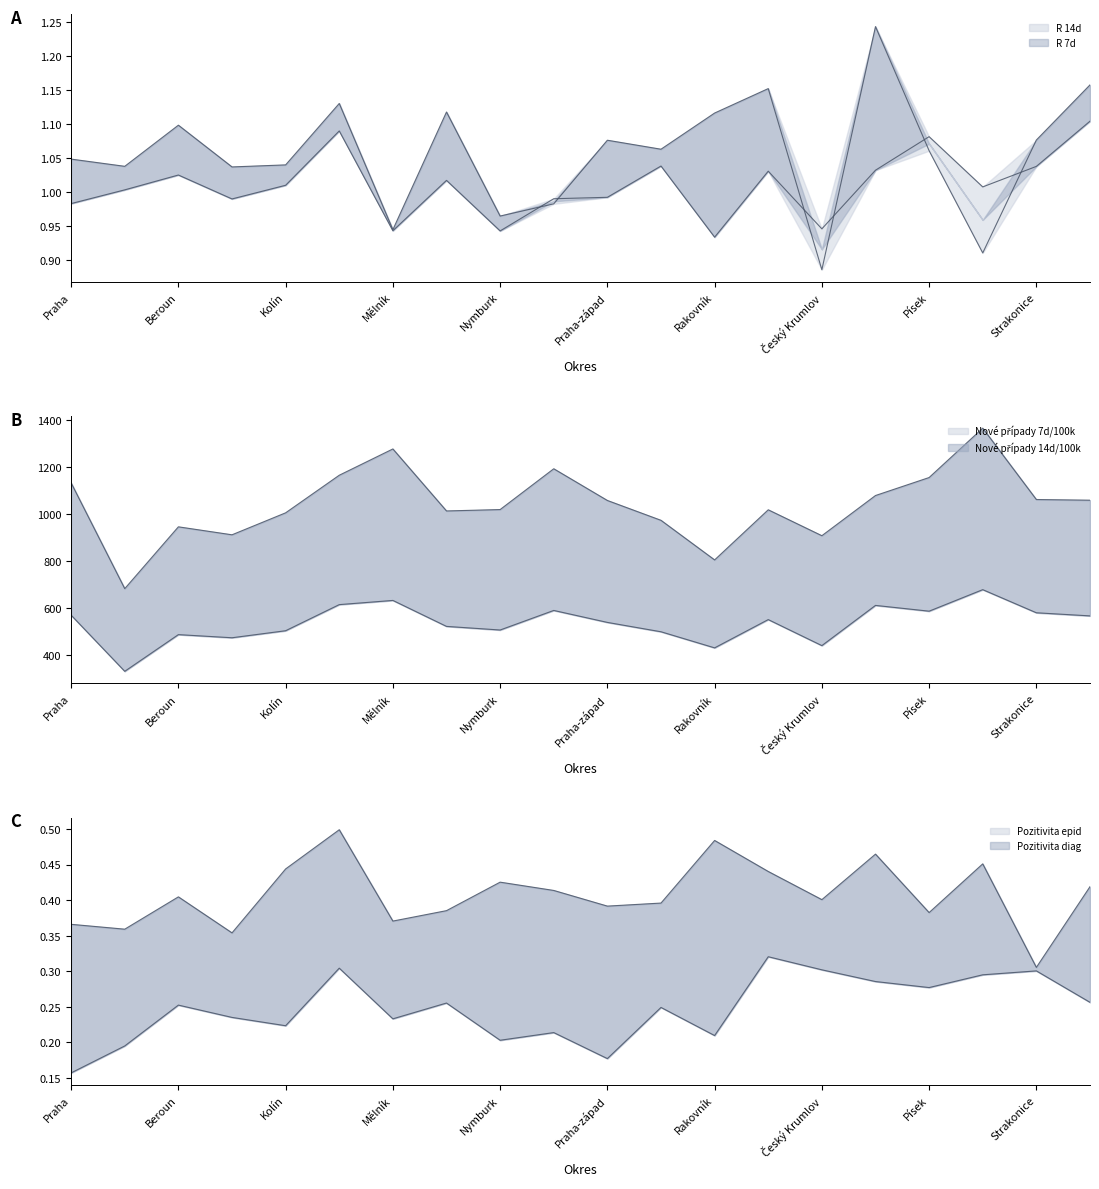

Is the value of R 14d at Beroun greater than the value of Pozitivita diag at Mladá Boleslav?

Yes